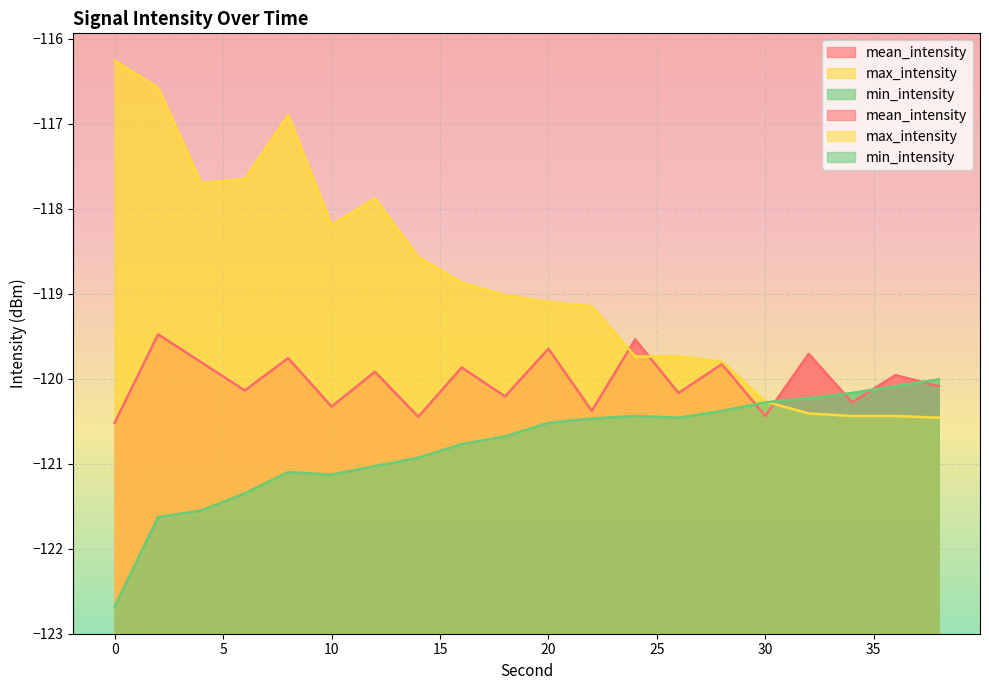

Reading left to right, list all the values displayed in this chart.

mean_intensity: 0=-120.5	2=-119.5	4=-119.8	6=-120.1	8=-119.8	10=-120.3	12=-119.9	14=-120.5	16=-119.9	18=-120.2	20=-119.7	22=-120.4	24=-119.5	26=-120.2	28=-119.8	30=-120.4	32=-119.7	34=-120.3	36=-120.0	38=-120.1
max_intensity: 0=-116.3	2=-116.6	4=-117.7	6=-117.7	8=-116.9	10=-118.2	12=-117.9	14=-118.6	16=-118.9	18=-119.0	20=-119.1	22=-119.2	24=-119.7	26=-119.7	28=-119.8	30=-120.3	32=-120.4	34=-120.4	36=-120.4	38=-120.5
min_intensity: 0=-122.7	2=-121.6	4=-121.5	6=-121.3	8=-121.1	10=-121.1	12=-121.0	14=-120.9	16=-120.8	18=-120.7	20=-120.5	22=-120.5	24=-120.4	26=-120.5	28=-120.4	30=-120.3	32=-120.2	34=-120.2	36=-120.1	38=-120.0